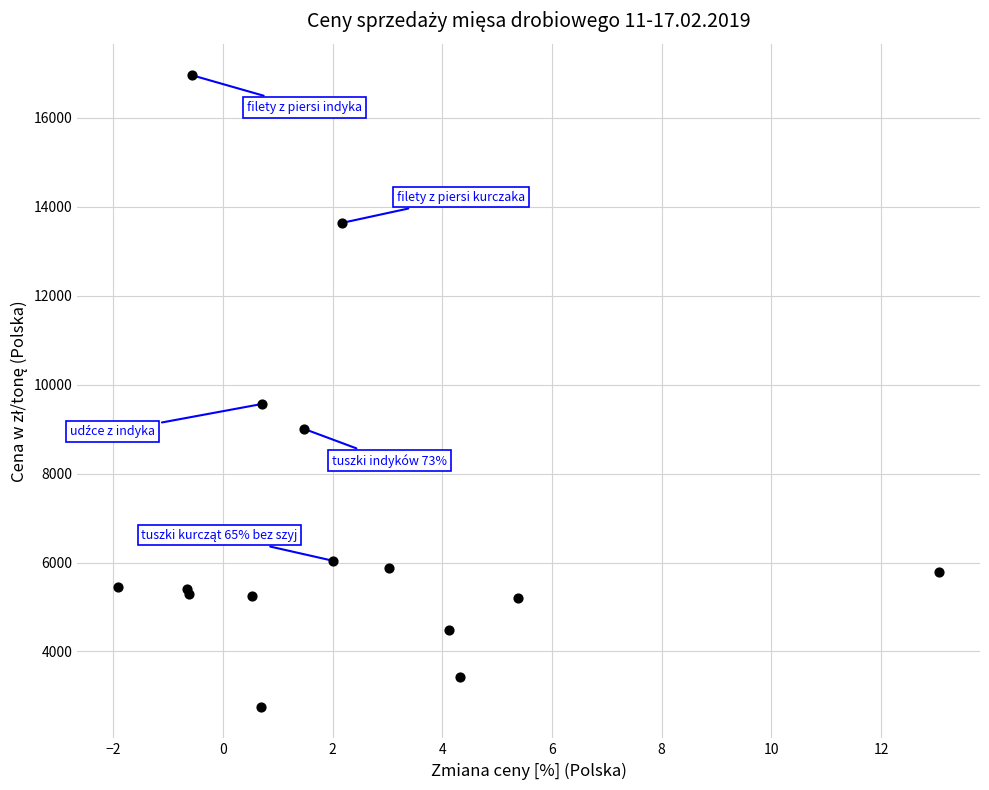

What Y value in the scatter plot is closest to 9855?

9563.6